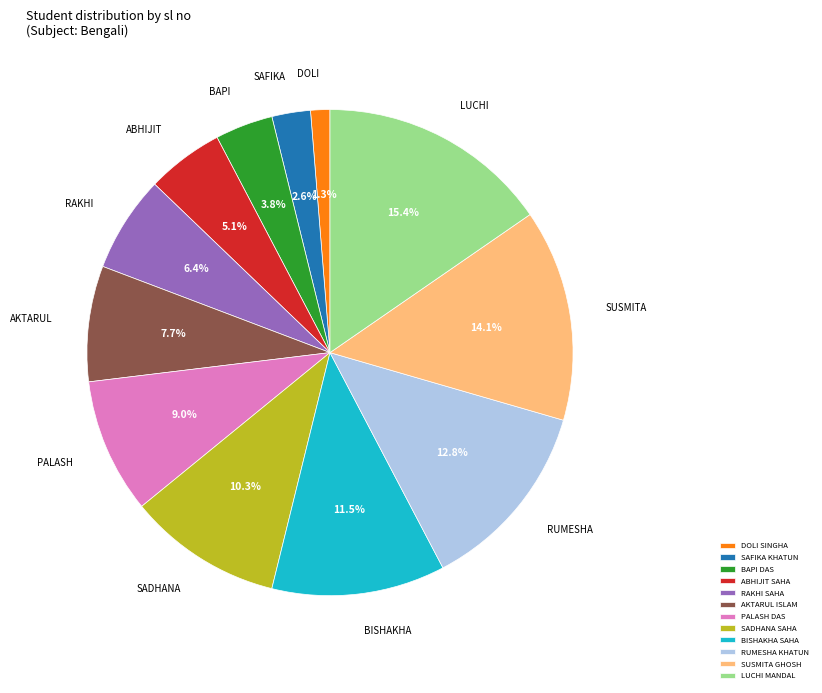

Does RAKHI SAHA account for over 50% of the chart?

No